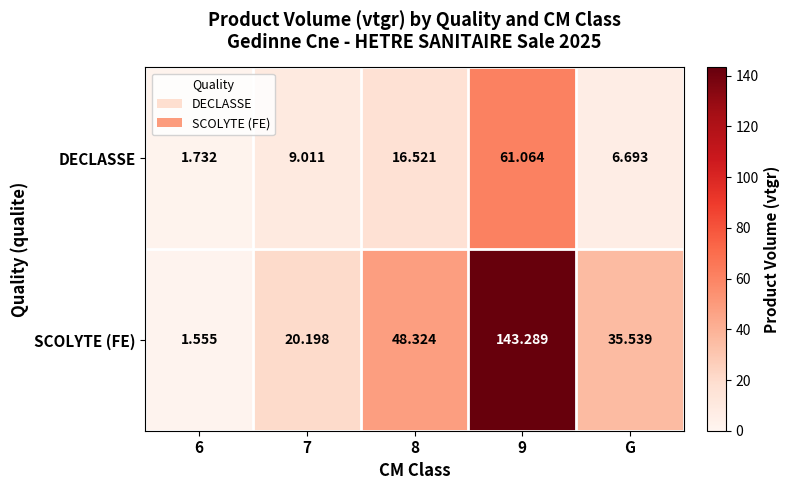

How many categories are shown in the chart?

5